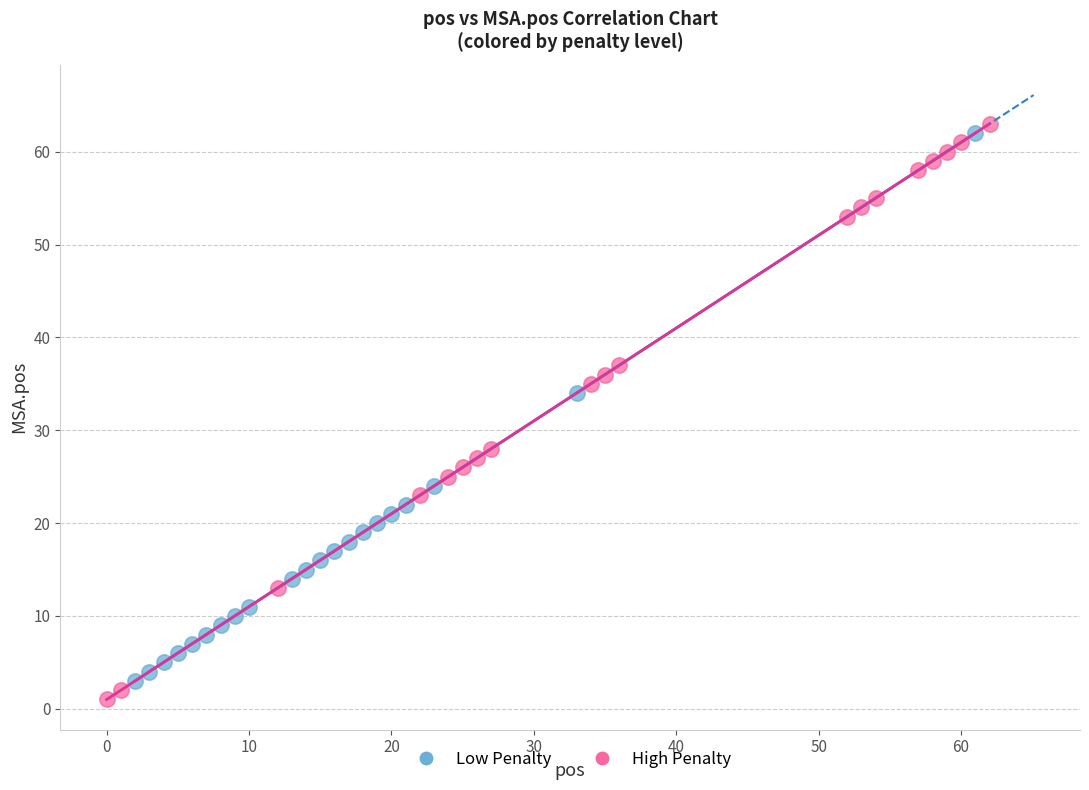

Which series has the widest spread of Y values?

High Penalty